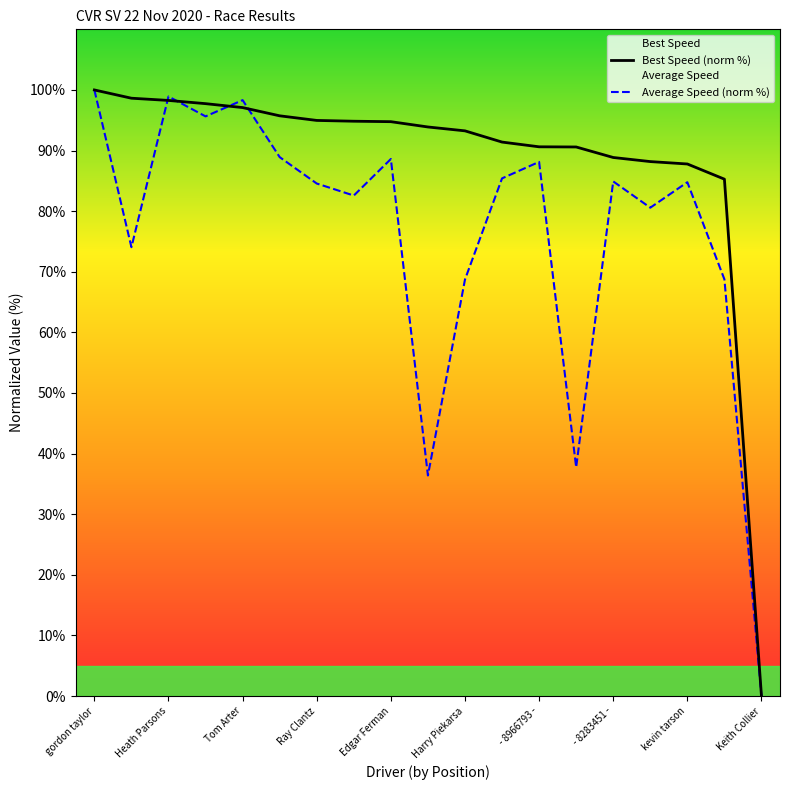

At which label does Best Speed (norm %) reach its minimum?

Keith Collier